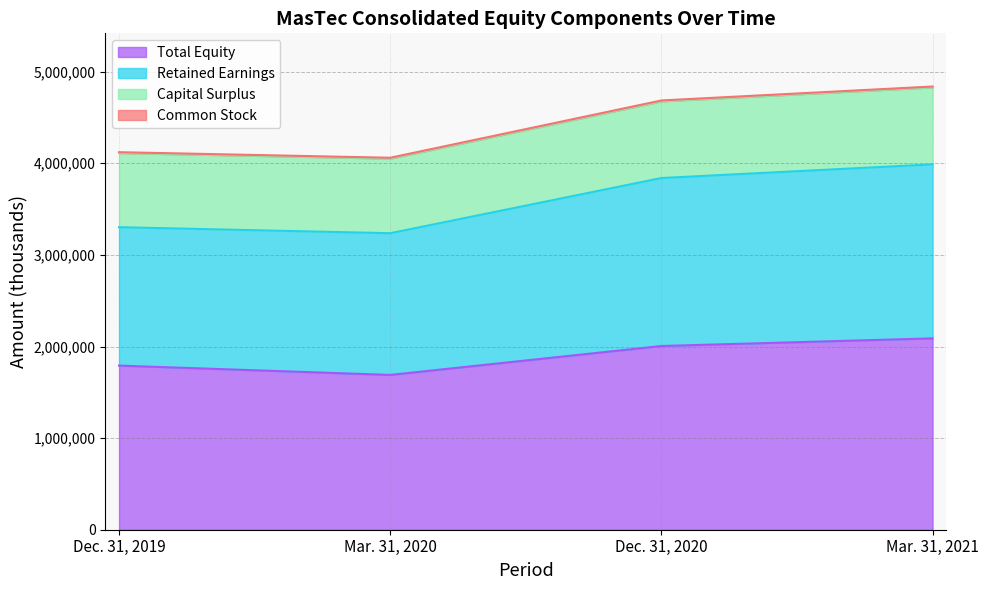

What is the maximum value for Total Equity?

2088975